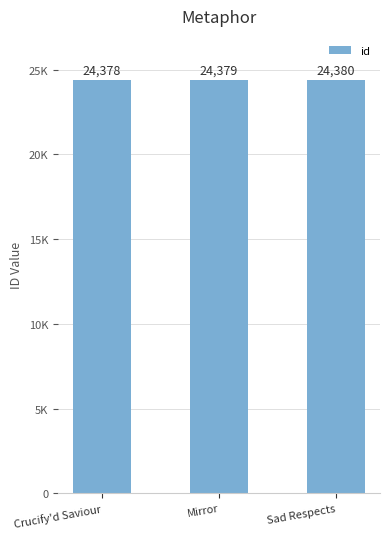

Where does the data first go above 24379?

Sad Respects